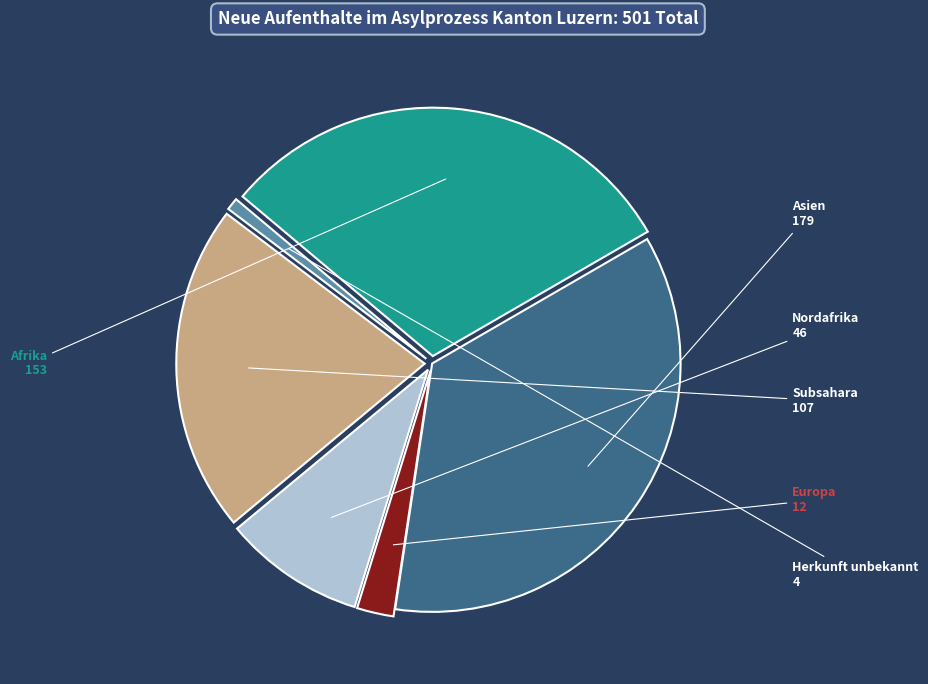

True or false: Nordafrika accounts for 9% of the total.

True